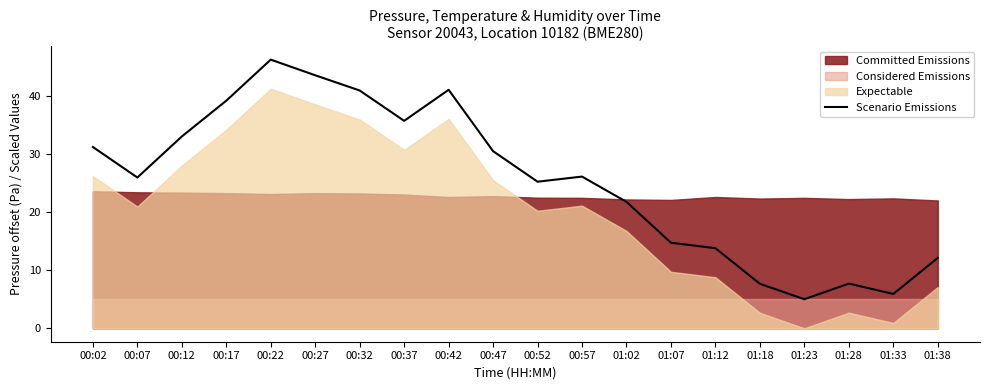

How many points are lower than both their immediate neighbors (excluding endpoints)?

5